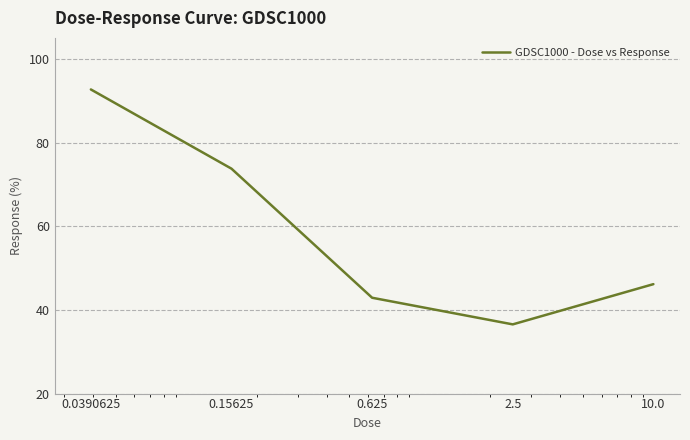

What is the average value?

58.4